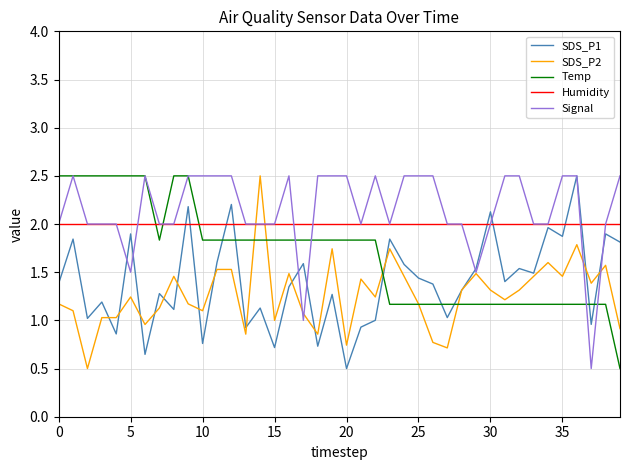

What is the maximum value shown in the chart?

2.5